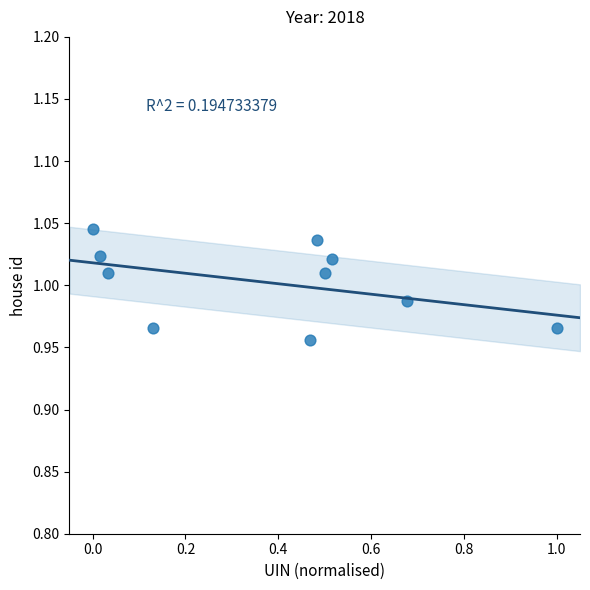

What is the average X value?

0.4